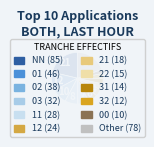

What percentage is the 00 slice, to the nearest percent?

2%